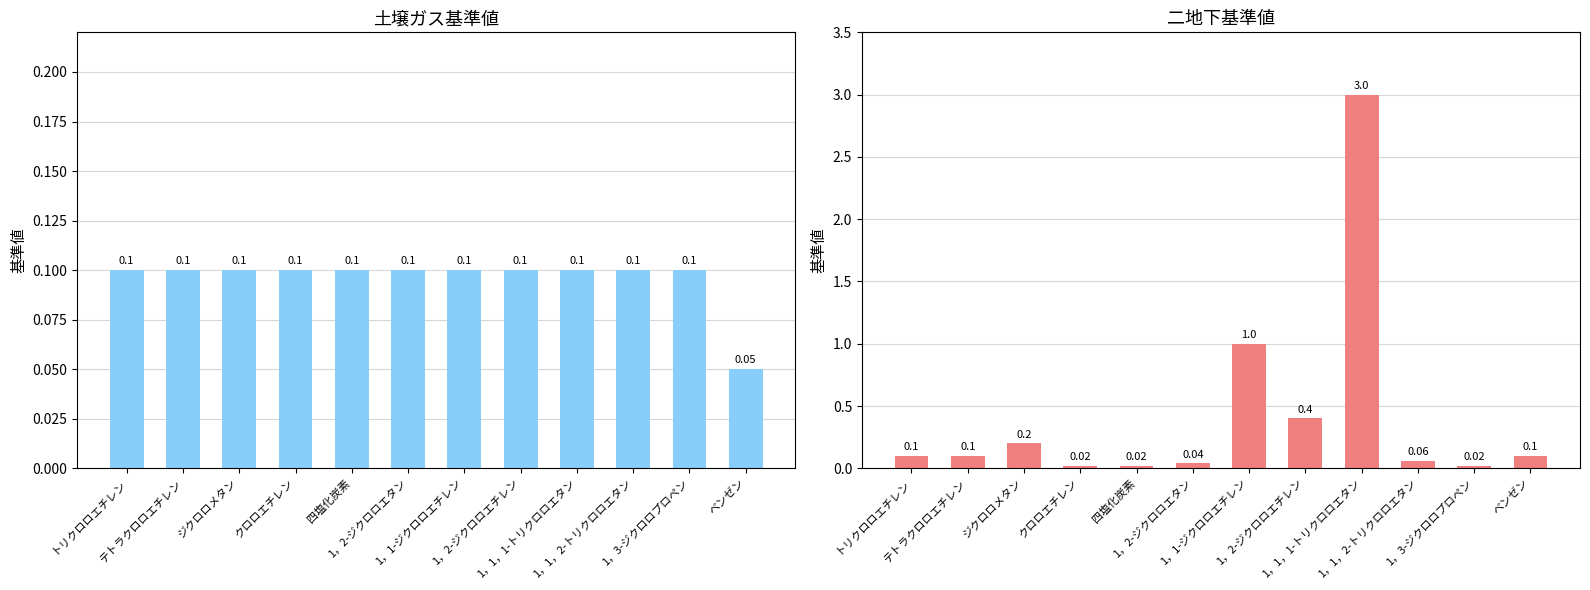

Between テトラクロロエチレン and クロロエチレン, which series saw the biggest shift?

二地下基準 (mg/l)